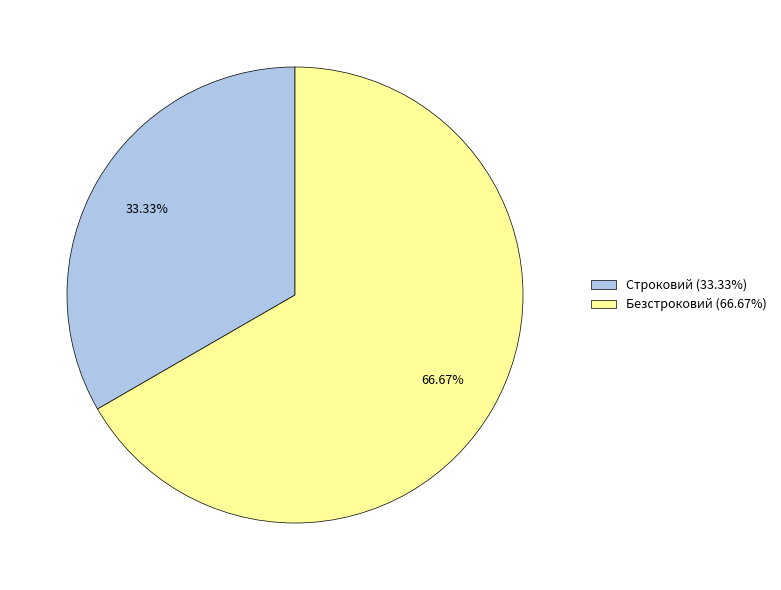

What is the largest slice in the pie chart?

Безстроковий